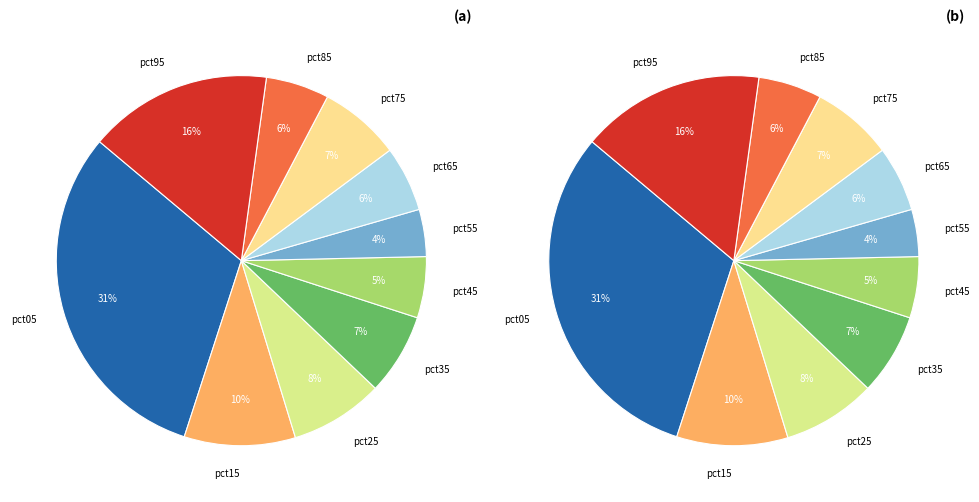

Which slice is the largest?

pct05